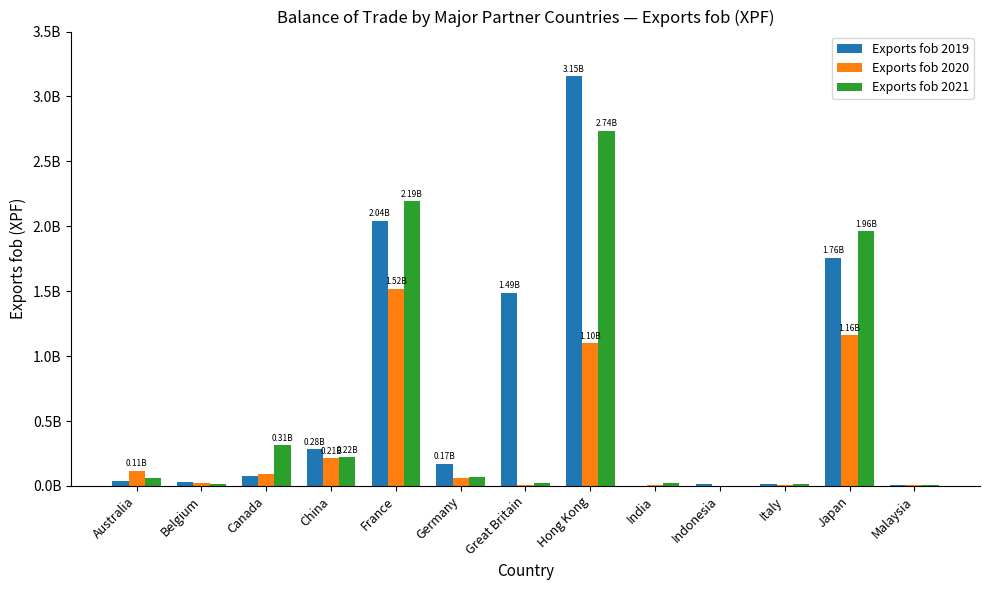

The Exports fob 2020 series shows 1670374341 at Hong Kong. True or false?

False